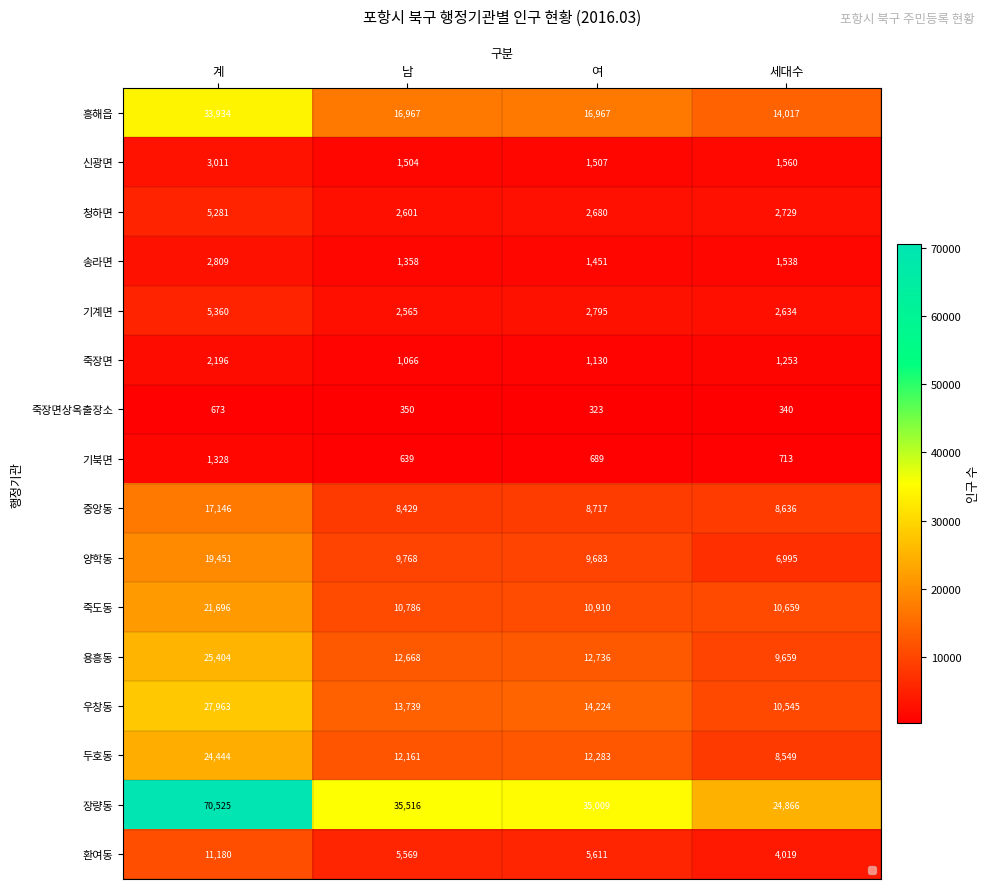

Between 계 and 여, which series saw the biggest shift?

장량동